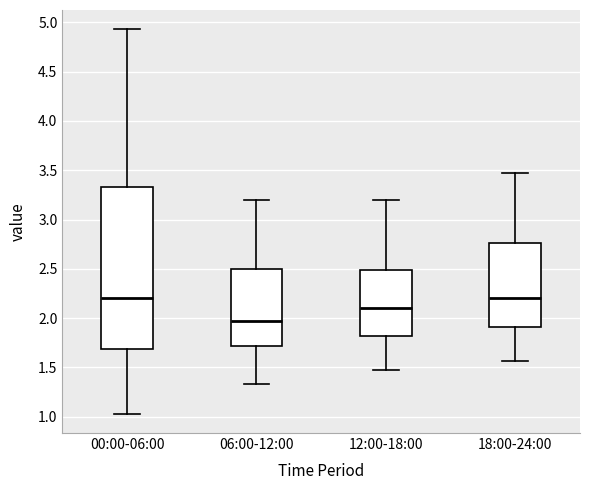

Where does the lower whisker of the box for 00:00-06:00 end on the y-axis? The values are not printed on the chart, so give them approximately, as read against the axis.

1.05